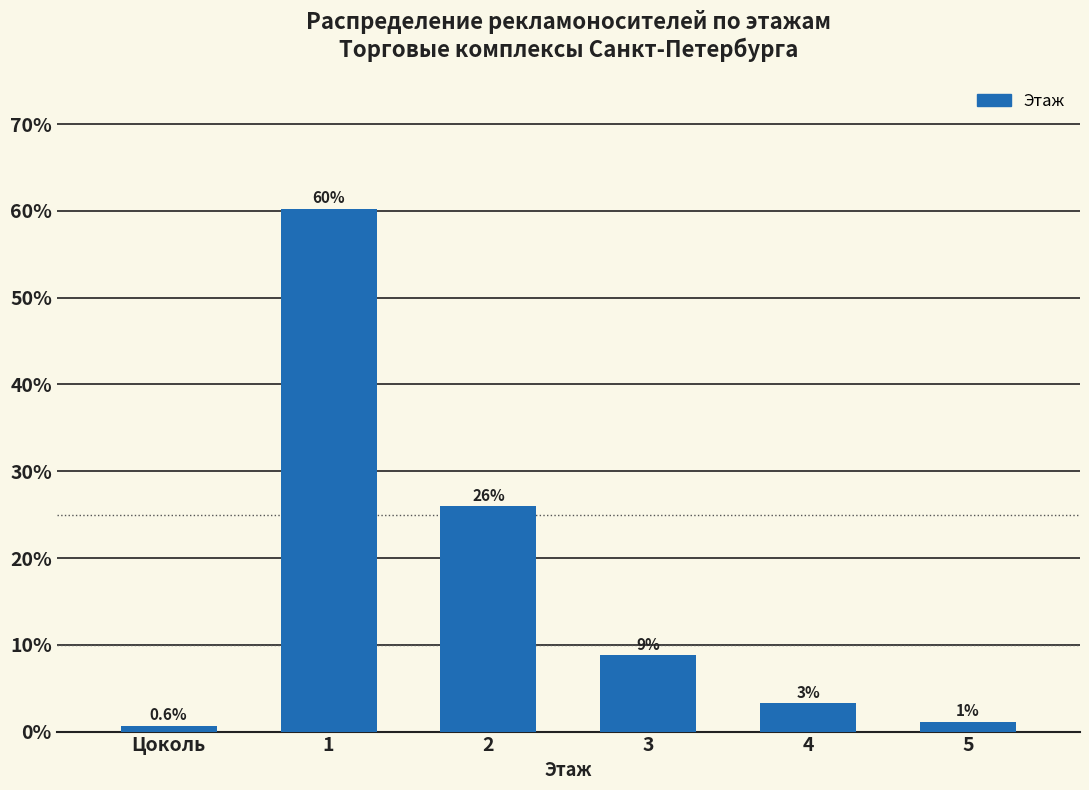

What is the ratio of the value at 2 to the value at 1?

0.4